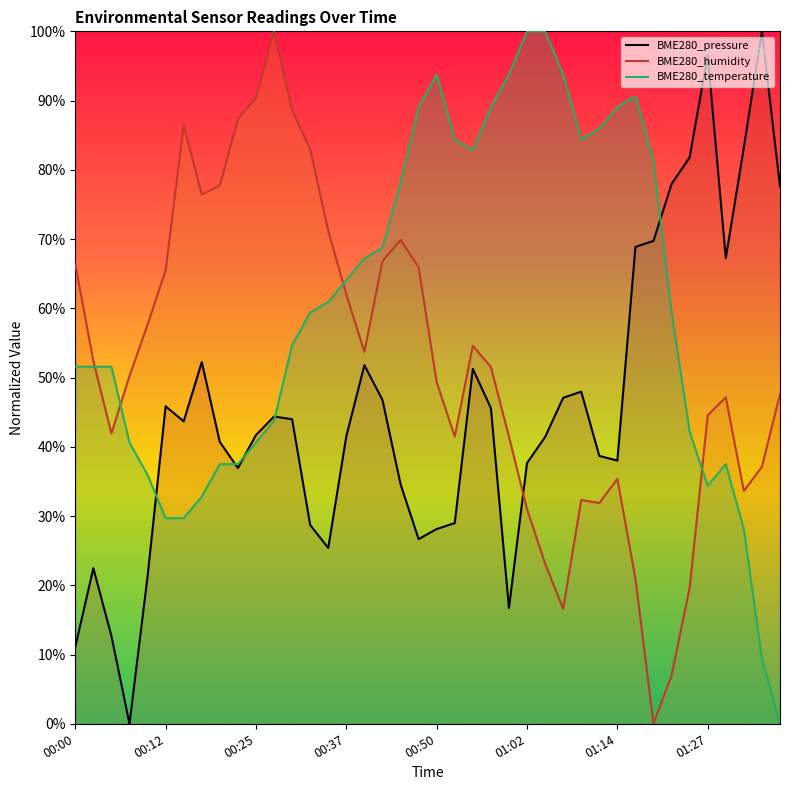

Where is BME280_humidity nearest to the value 50?

00:07